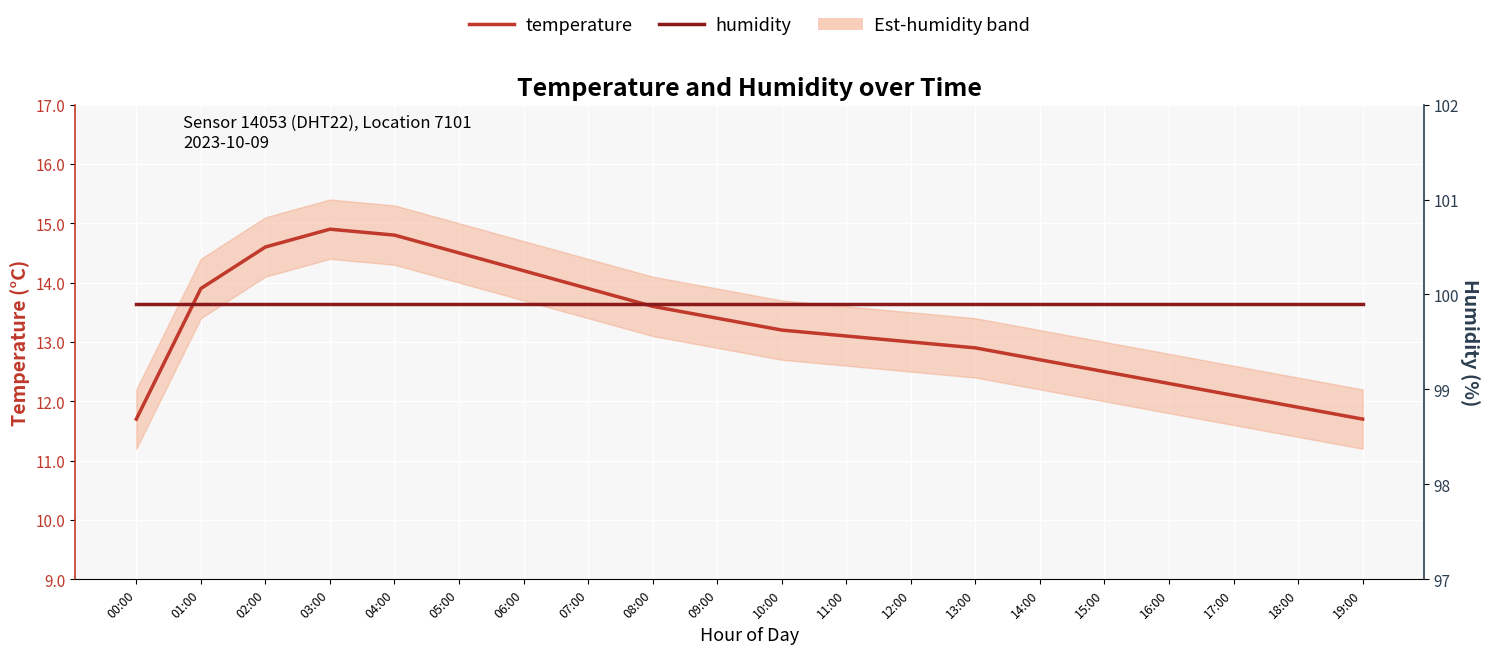

How many categories are shown in the chart?

20